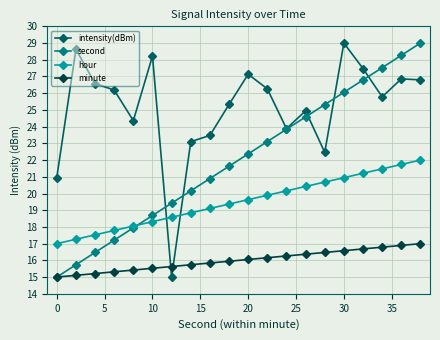

Which series has the largest total across all categories?

intensity(dBm)